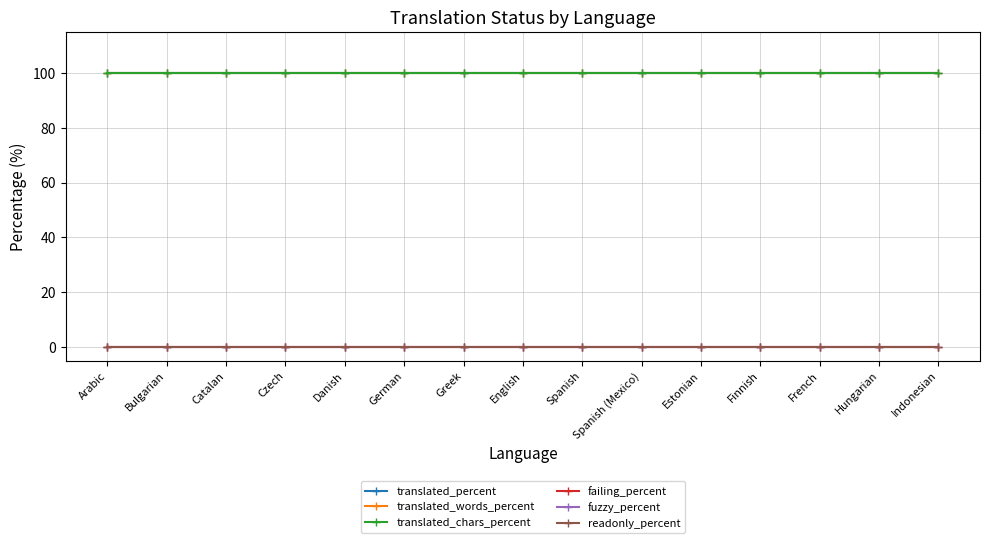

Is this an area chart (filled region under the line)?

No